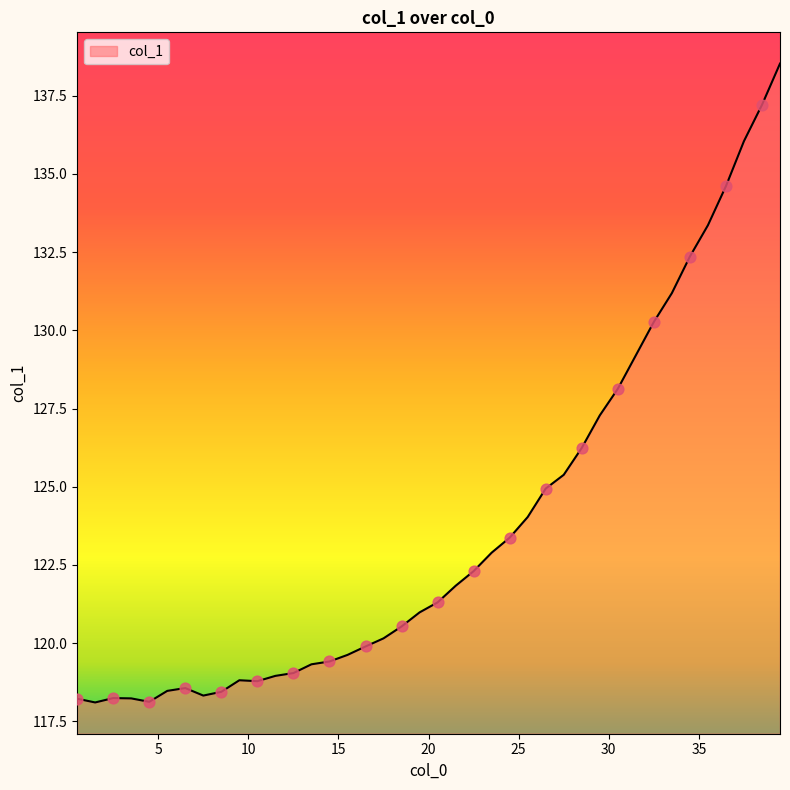

What is the smallest value displayed?

118.1